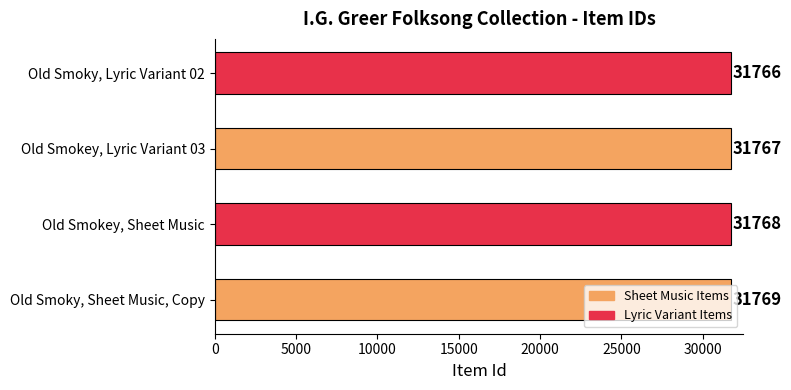

What is the difference between the maximum and minimum values?

3